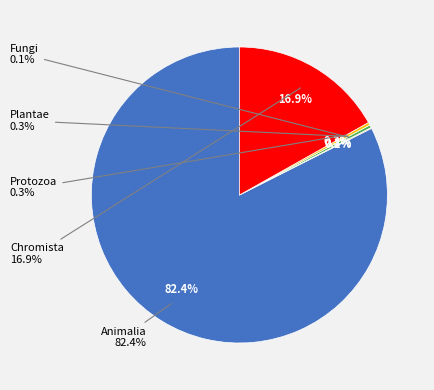

Count the number of slices in the pie.

5